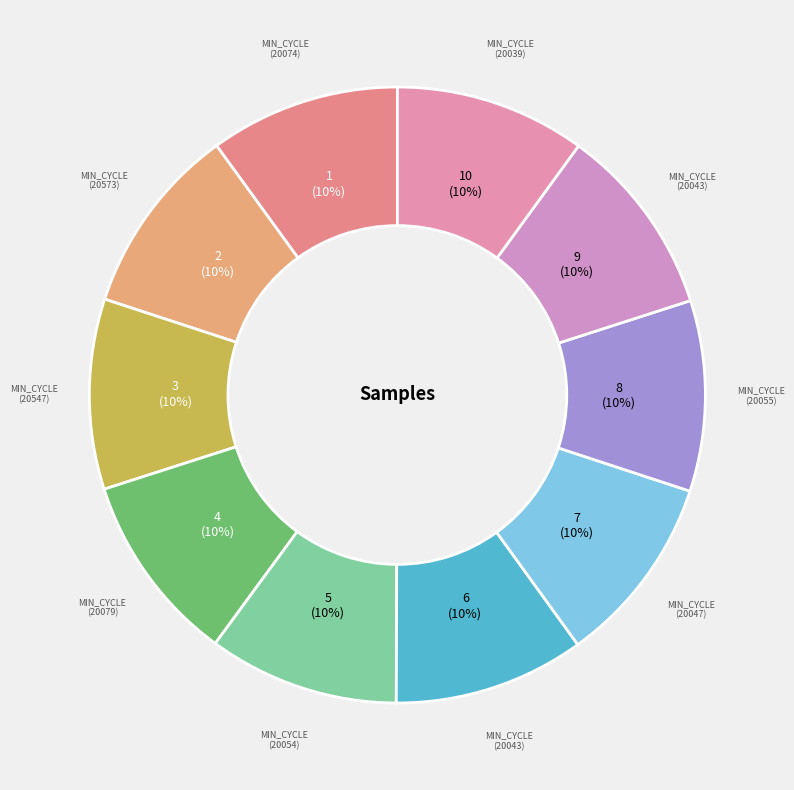

Does 8 represent more than half of the total?

No